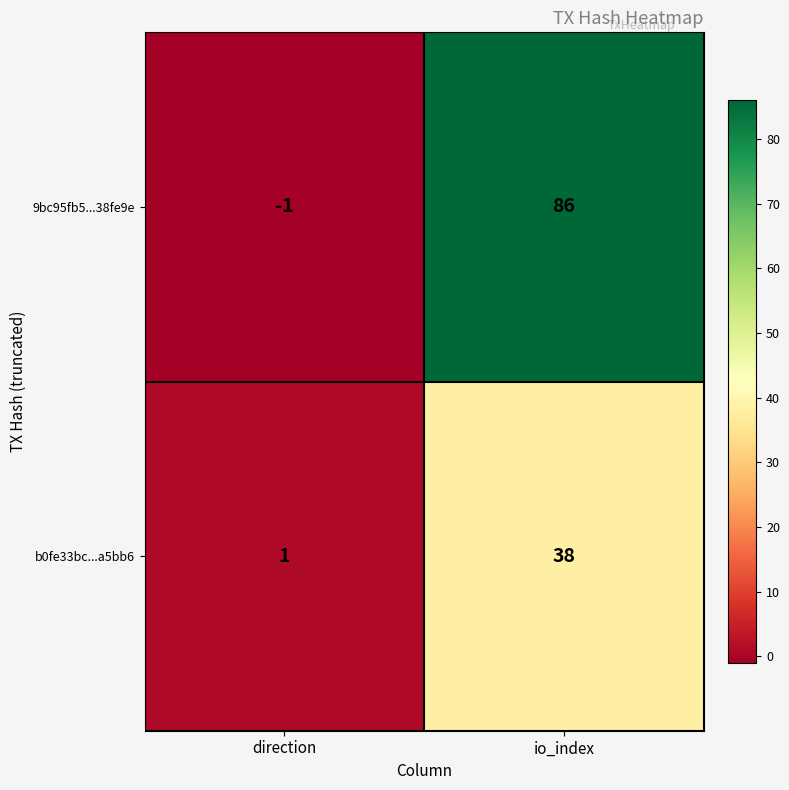

What is the sum of all b0fe33bc...a5bb6 values?

39